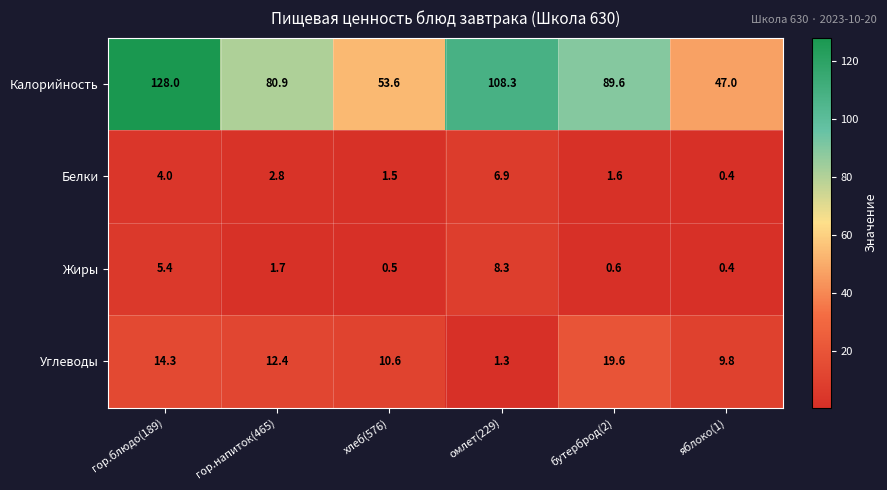

List the series in order of their peak value, lowest first.

Белки, Жиры, Углеводы, Калорийность